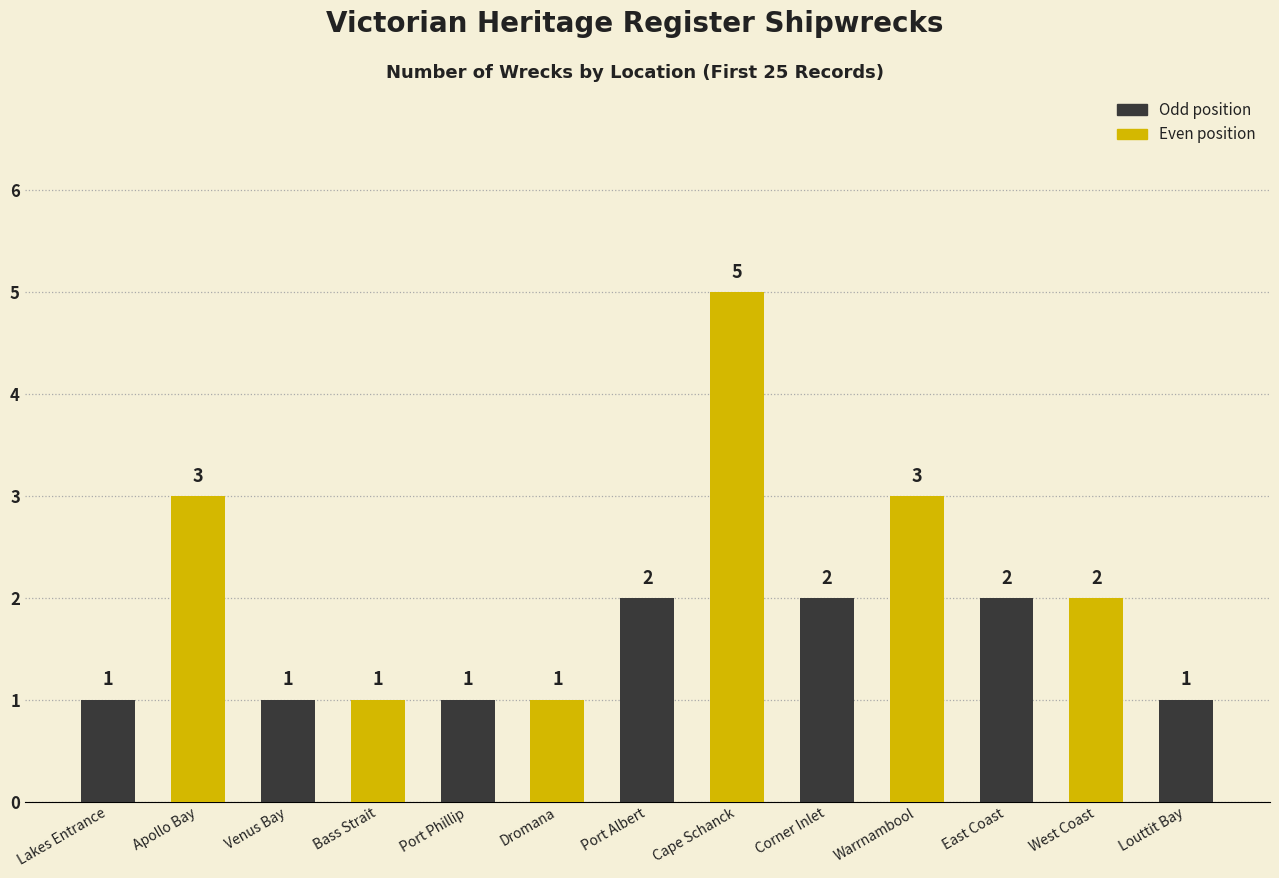

What is the value of the 8th bar from the left?

5